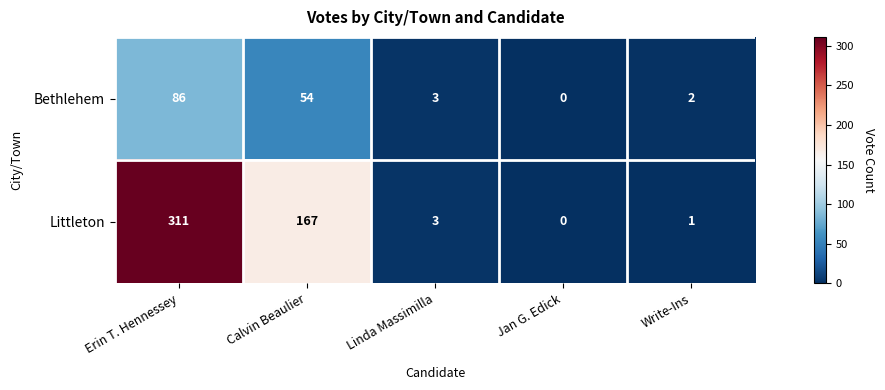

What is the sum of all Littleton values?

482